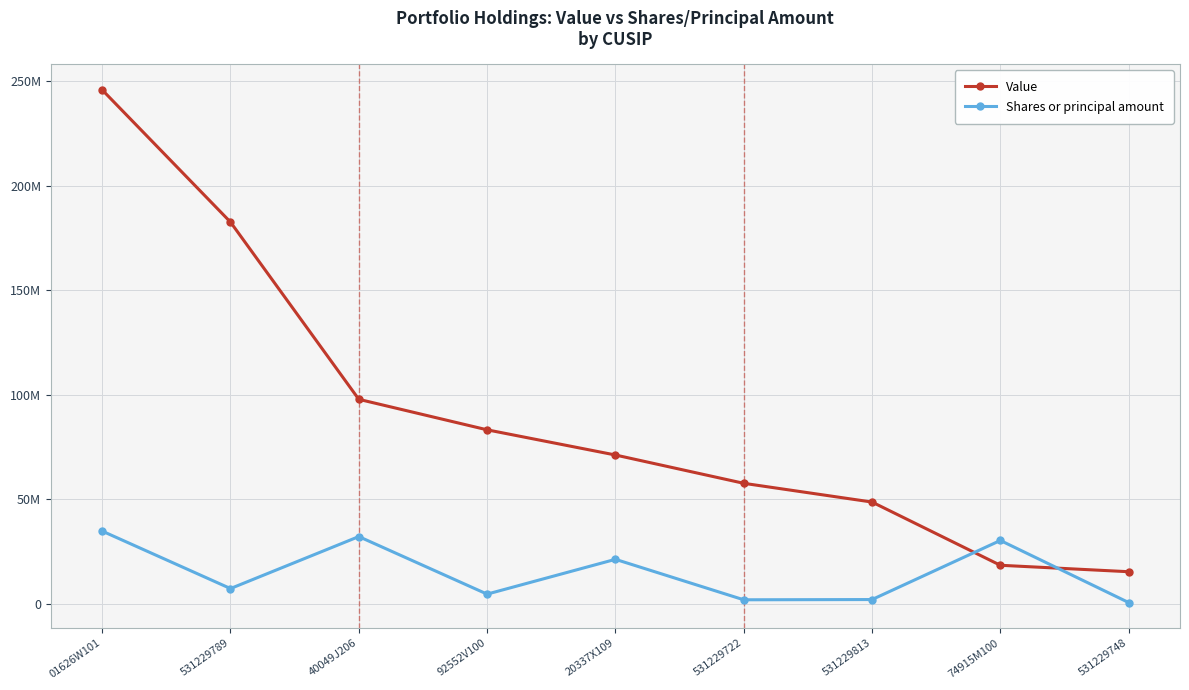

Is this an area chart (filled region under the line)?

No